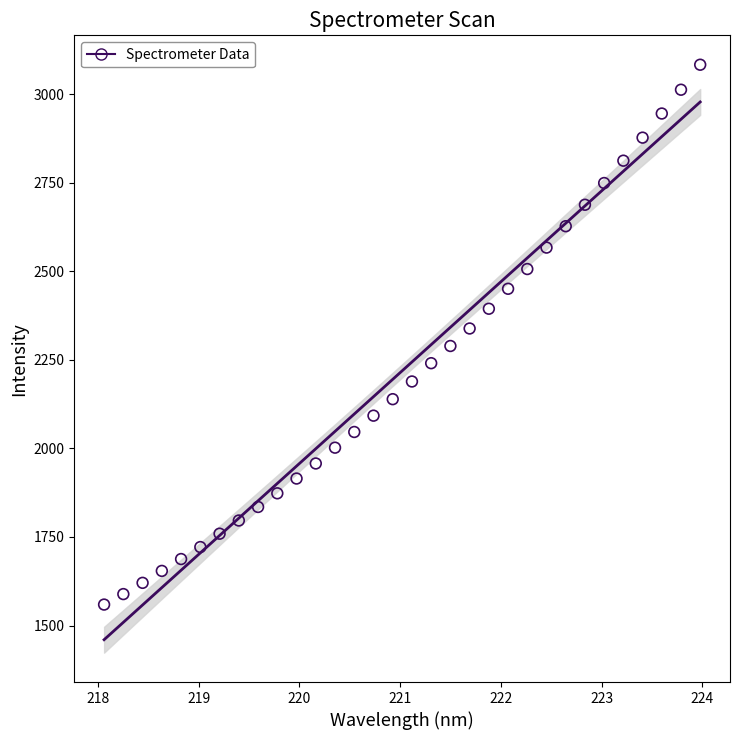

What is the range of X values (max minus min)?

5.9